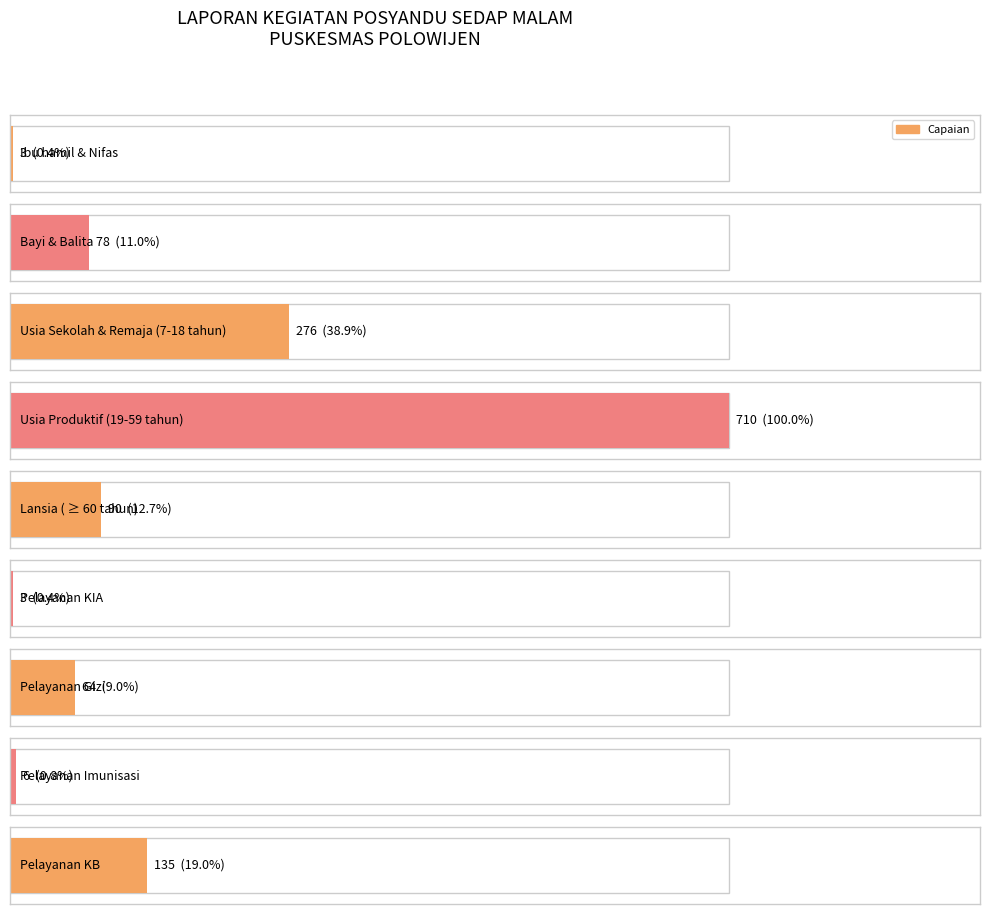

Is it true that the value at Usia Sekolah & Remaja (7-18 tahun) is 117?

False